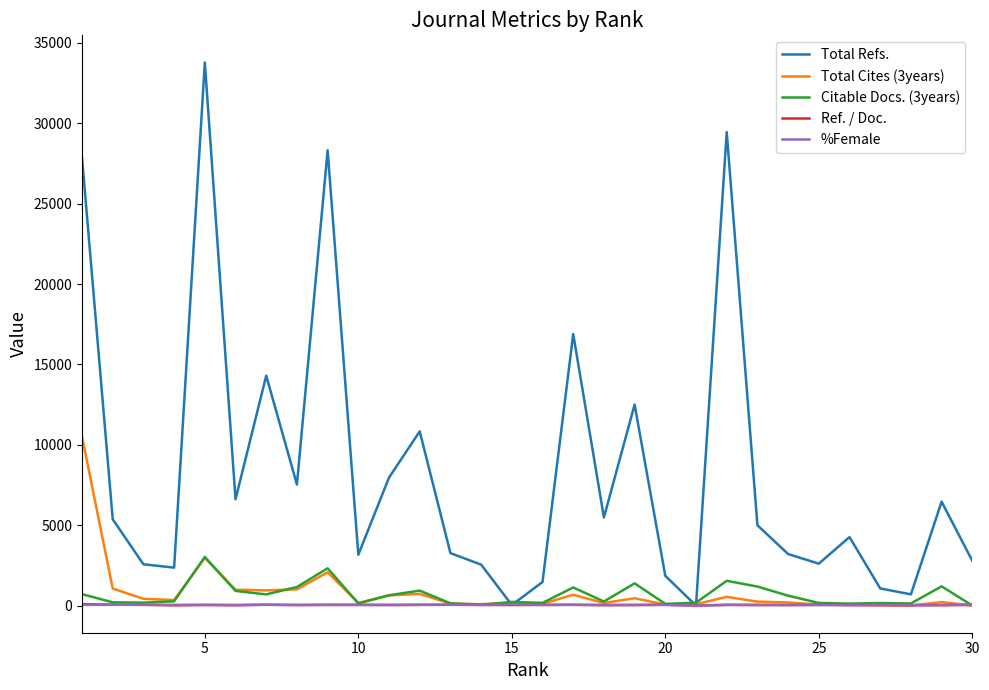

Which series has the largest total across all categories?

Total Refs.